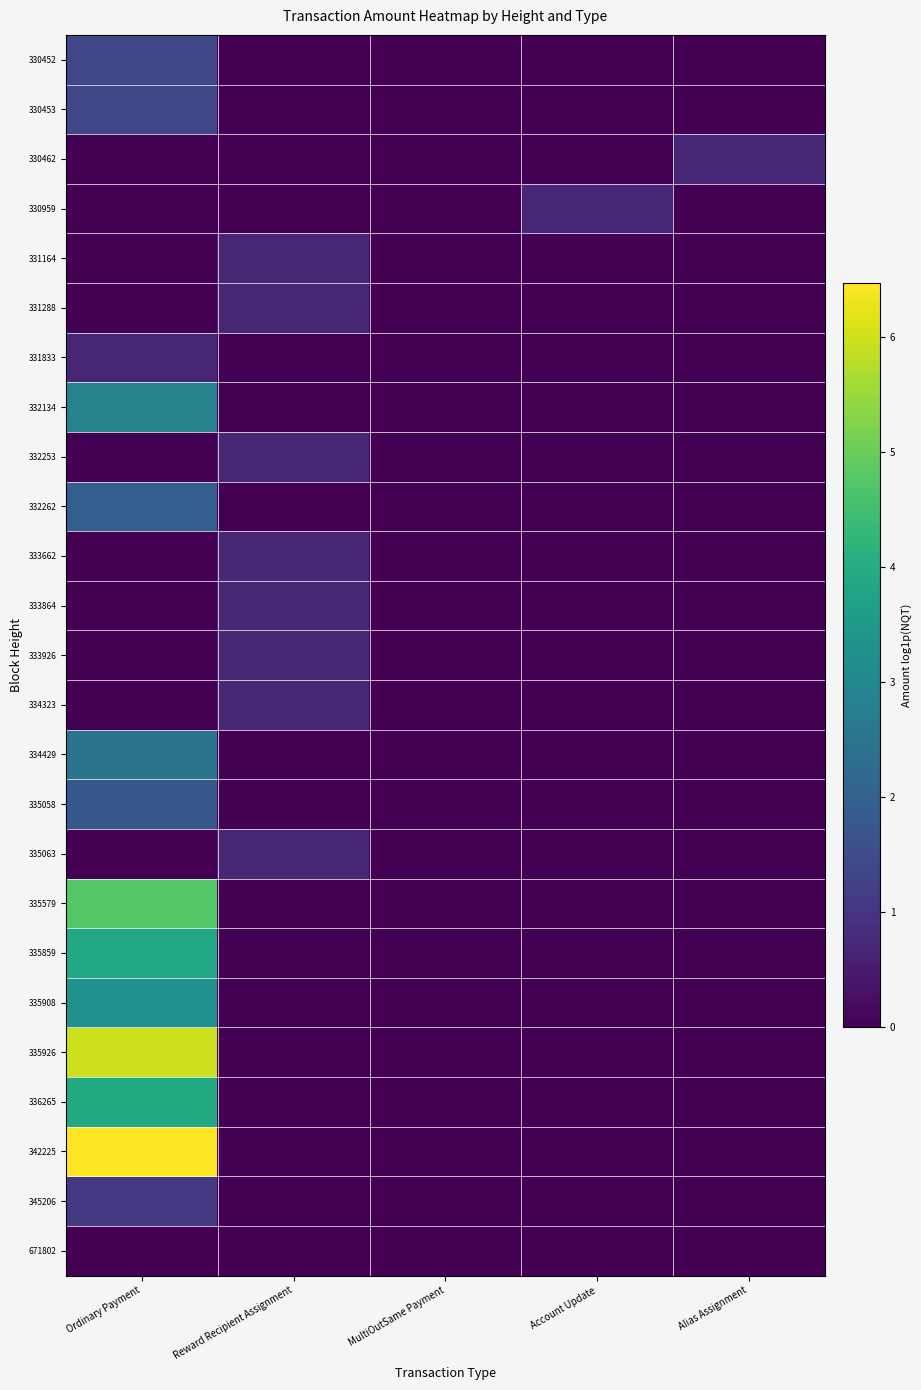

Reading left to right, transcribe all the data shown in this chart.

330452: Ordinary Payment=1.4	Reward Recipient Assignment=0.0	MultiOutSame Payment=0.0	Account Update=0.0	Alias Assignment=0.0
330453: Ordinary Payment=1.4	Reward Recipient Assignment=0.0	MultiOutSame Payment=0.0	Account Update=0.0	Alias Assignment=0.0
330462: Ordinary Payment=0.0	Reward Recipient Assignment=0.0	MultiOutSame Payment=0.0	Account Update=0.0	Alias Assignment=0.7
330959: Ordinary Payment=0.0	Reward Recipient Assignment=0.0	MultiOutSame Payment=0.0	Account Update=0.7	Alias Assignment=0.0
331164: Ordinary Payment=0.0	Reward Recipient Assignment=0.7	MultiOutSame Payment=0.0	Account Update=0.0	Alias Assignment=0.0
331288: Ordinary Payment=0.0	Reward Recipient Assignment=0.7	MultiOutSame Payment=0.0	Account Update=0.0	Alias Assignment=0.0
331833: Ordinary Payment=0.7	Reward Recipient Assignment=0.0	MultiOutSame Payment=0.0	Account Update=0.0	Alias Assignment=0.0
332134: Ordinary Payment=2.9	Reward Recipient Assignment=0.0	MultiOutSame Payment=0.0	Account Update=0.0	Alias Assignment=0.0
332253: Ordinary Payment=0.0	Reward Recipient Assignment=0.7	MultiOutSame Payment=0.0	Account Update=0.0	Alias Assignment=0.0
332262: Ordinary Payment=1.9	Reward Recipient Assignment=0.0	MultiOutSame Payment=0.0	Account Update=0.0	Alias Assignment=0.0
333662: Ordinary Payment=0.0	Reward Recipient Assignment=0.7	MultiOutSame Payment=0.0	Account Update=0.0	Alias Assignment=0.0
333864: Ordinary Payment=0.0	Reward Recipient Assignment=0.7	MultiOutSame Payment=0.0	Account Update=0.0	Alias Assignment=0.0
333926: Ordinary Payment=0.0	Reward Recipient Assignment=0.7	MultiOutSame Payment=0.0	Account Update=0.0	Alias Assignment=0.0
334323: Ordinary Payment=0.0	Reward Recipient Assignment=0.7	MultiOutSame Payment=0.0	Account Update=0.0	Alias Assignment=0.0
334429: Ordinary Payment=2.5	Reward Recipient Assignment=0.0	MultiOutSame Payment=0.0	Account Update=0.0	Alias Assignment=0.0
335058: Ordinary Payment=1.8	Reward Recipient Assignment=0.0	MultiOutSame Payment=0.0	Account Update=0.0	Alias Assignment=0.0
335063: Ordinary Payment=0.0	Reward Recipient Assignment=0.7	MultiOutSame Payment=0.0	Account Update=0.0	Alias Assignment=0.0
335579: Ordinary Payment=4.8	Reward Recipient Assignment=0.0	MultiOutSame Payment=0.0	Account Update=0.0	Alias Assignment=0.0
335859: Ordinary Payment=3.9	Reward Recipient Assignment=0.0	MultiOutSame Payment=0.0	Account Update=0.0	Alias Assignment=0.0
335908: Ordinary Payment=3.3	Reward Recipient Assignment=0.0	MultiOutSame Payment=0.0	Account Update=0.0	Alias Assignment=0.0
335926: Ordinary Payment=6.0	Reward Recipient Assignment=0.0	MultiOutSame Payment=0.0	Account Update=0.0	Alias Assignment=0.0
336265: Ordinary Payment=3.9	Reward Recipient Assignment=0.0	MultiOutSame Payment=0.0	Account Update=0.0	Alias Assignment=0.0
342225: Ordinary Payment=6.5	Reward Recipient Assignment=0.0	MultiOutSame Payment=0.0	Account Update=0.0	Alias Assignment=0.0
345206: Ordinary Payment=1.1	Reward Recipient Assignment=0.0	MultiOutSame Payment=0.0	Account Update=0.0	Alias Assignment=0.0
671802: Ordinary Payment=0.0	Reward Recipient Assignment=0.0	MultiOutSame Payment=0.0	Account Update=0.0	Alias Assignment=0.0